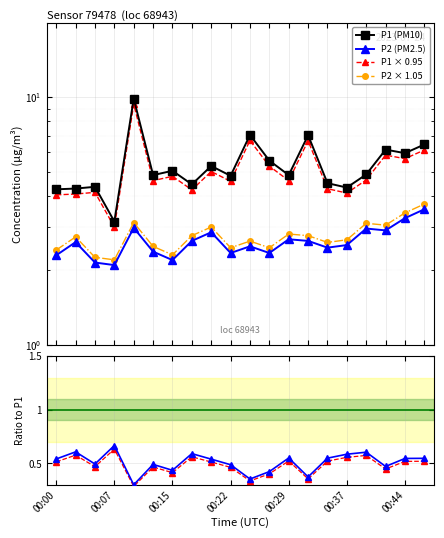

Is it true that P2 × 1.05 equals 2.8 at 13?

True